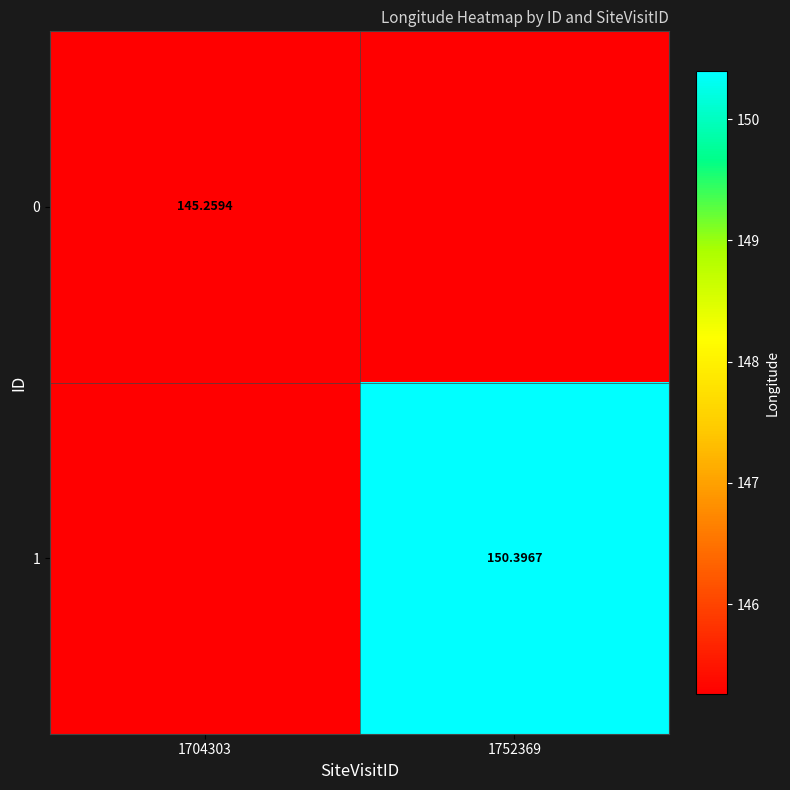

Is the value of 1 at 1752369 greater than the value of 0 at 1704303?

Yes